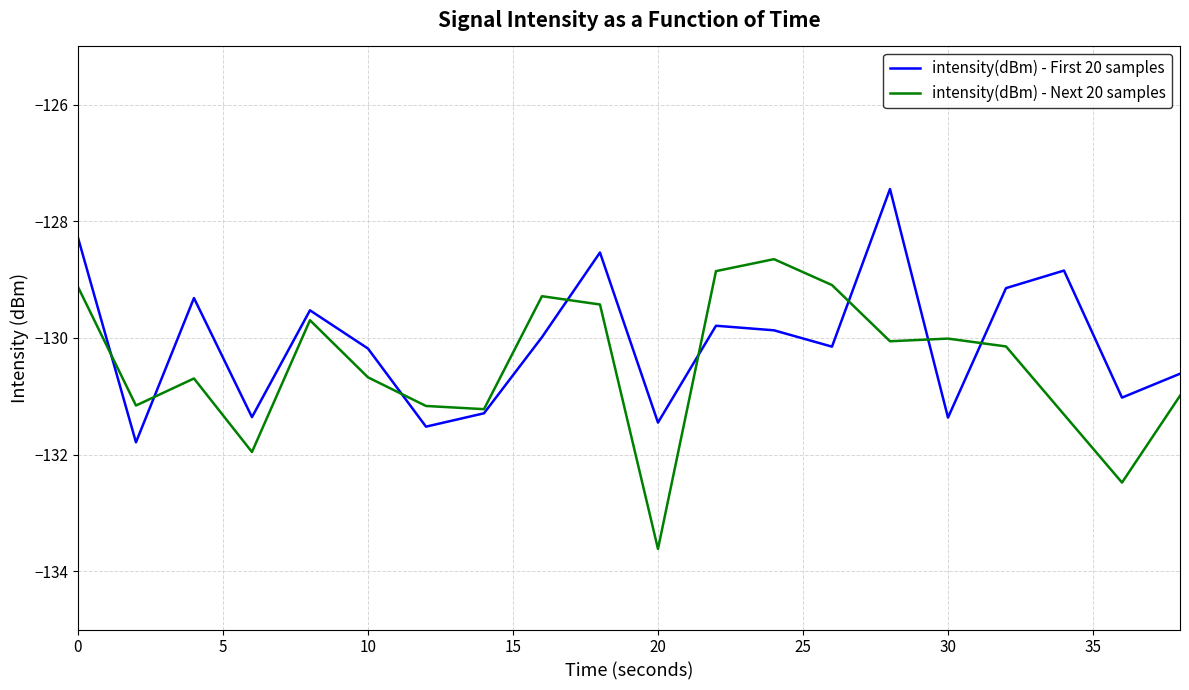

What is the smallest value displayed?

-133.6